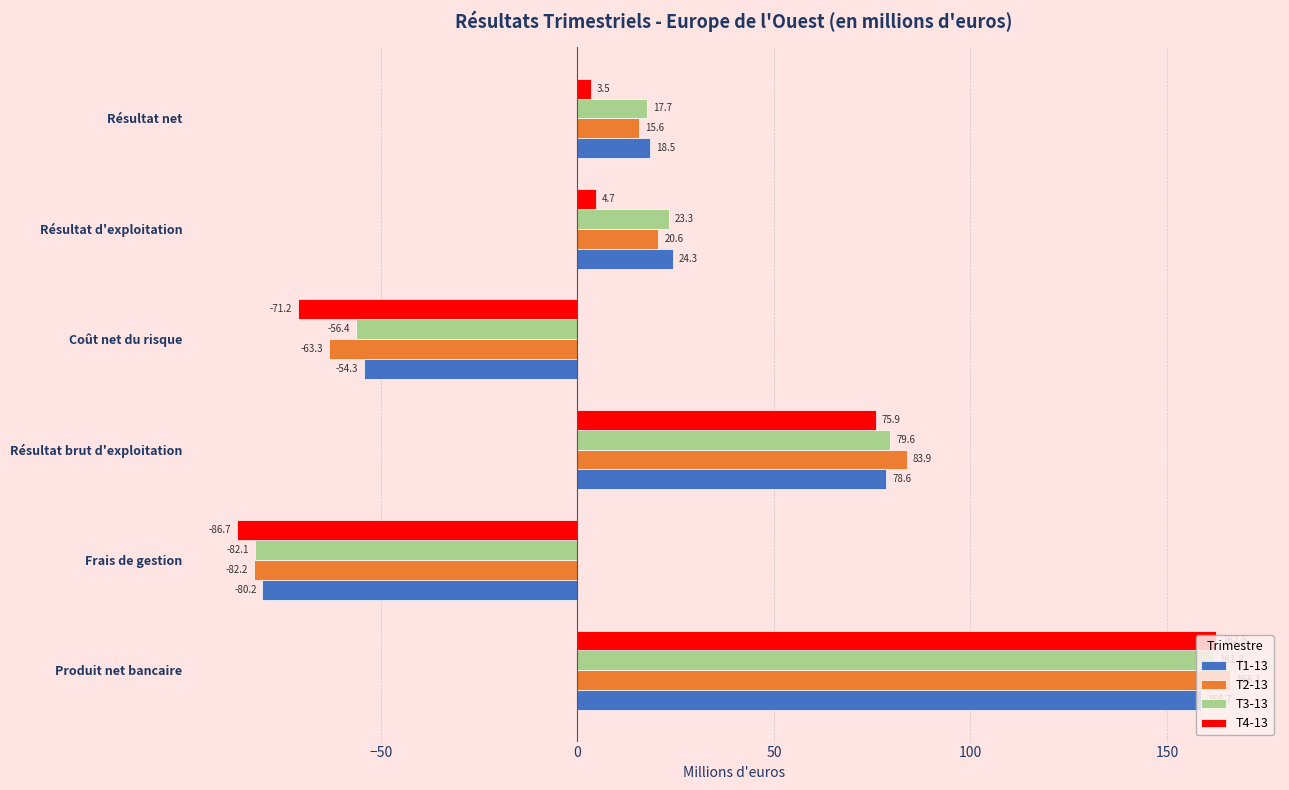

How many values in T3-13 are above zero?

4